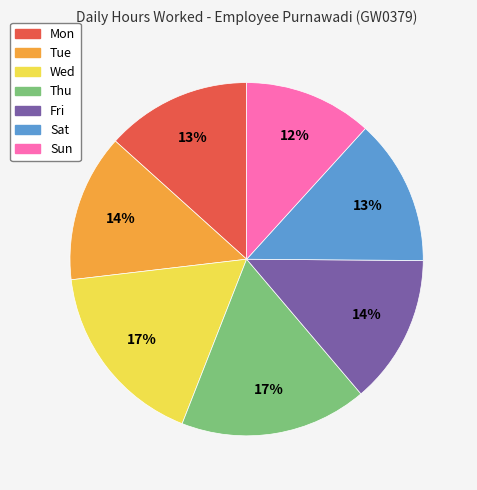

Is there any slice that represents more than half of the pie?

No